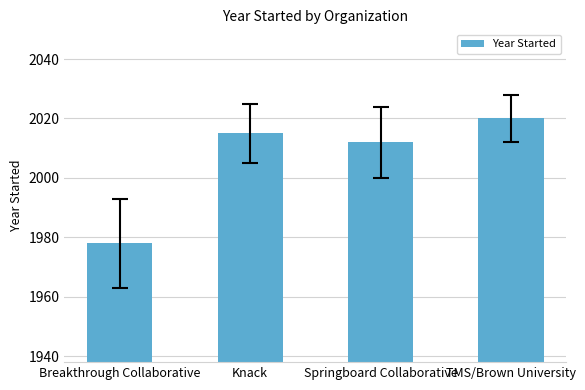

Reading left to right, what are all the values shown in this chart?

Breakthrough Collaborative=1978	Knack=2015	Springboard Collaborative=2012	TMS/Brown University=2020